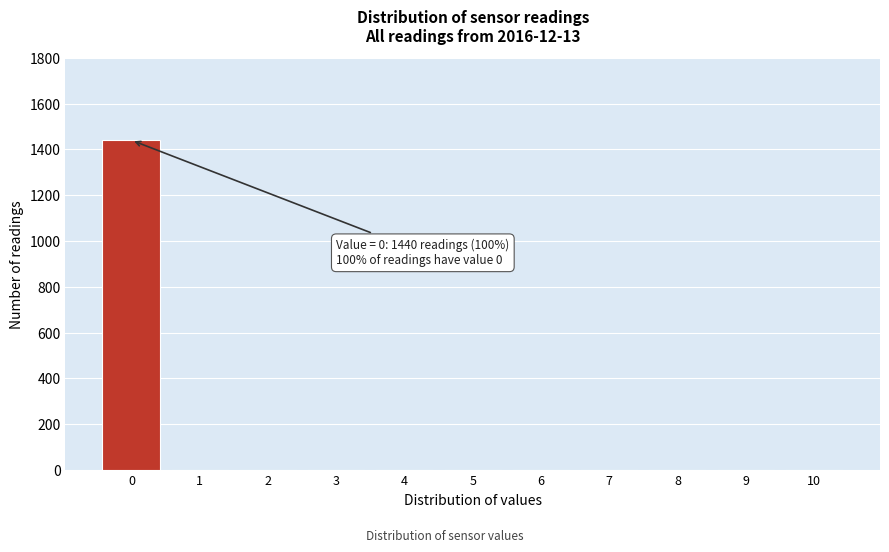

Which range on the x-axis has the tallest bar?

-0.5 to 0.5